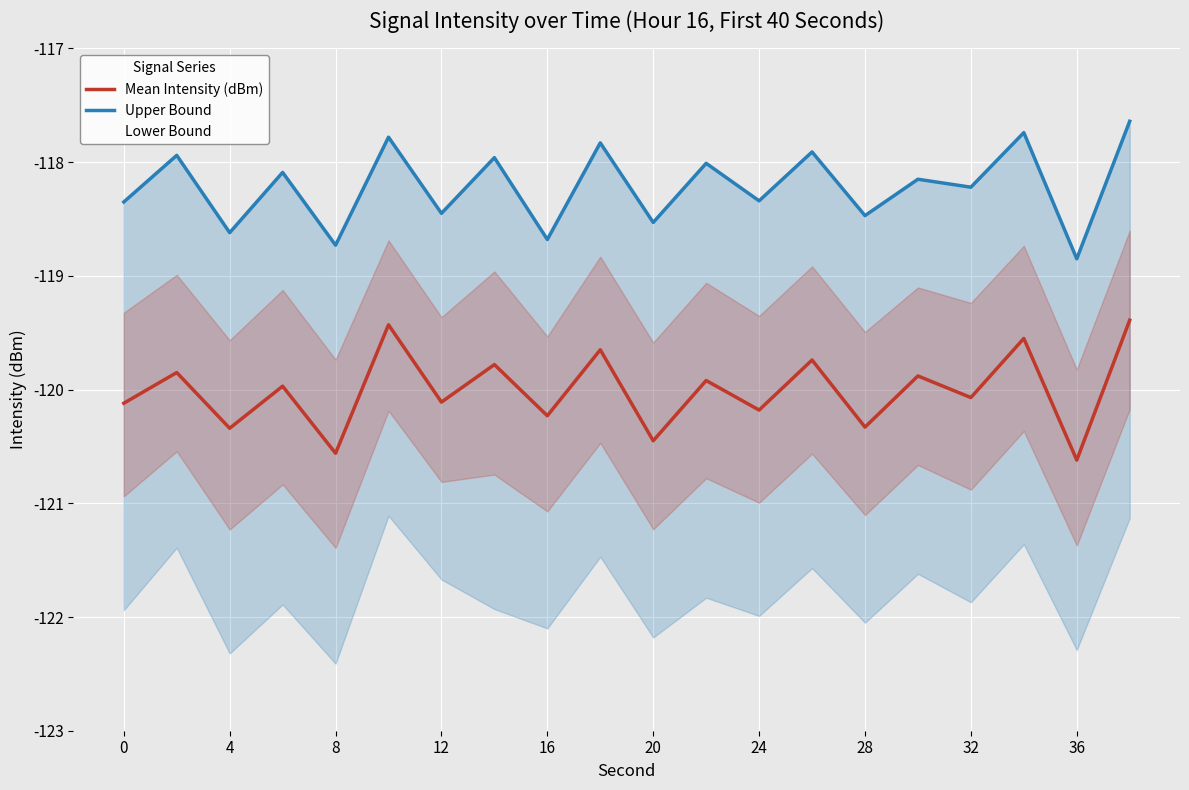

Is it true that Mean Intensity (dBm) equals -120.3 at 28?

True